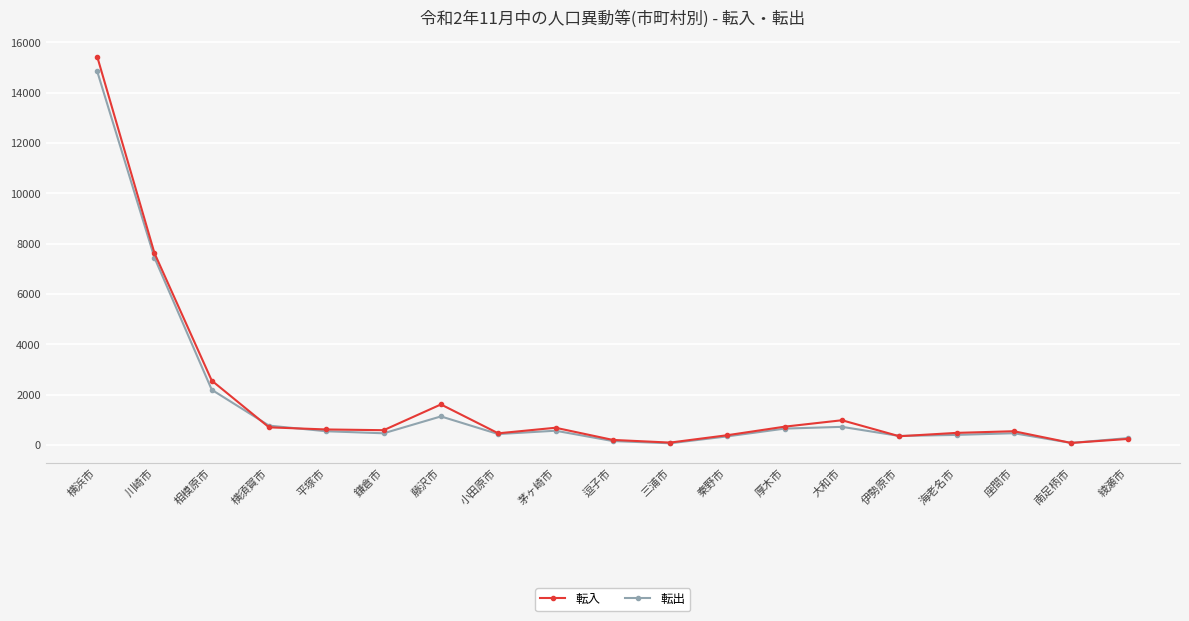

True or false: 転入 has more than 1 interior local peaks.

True